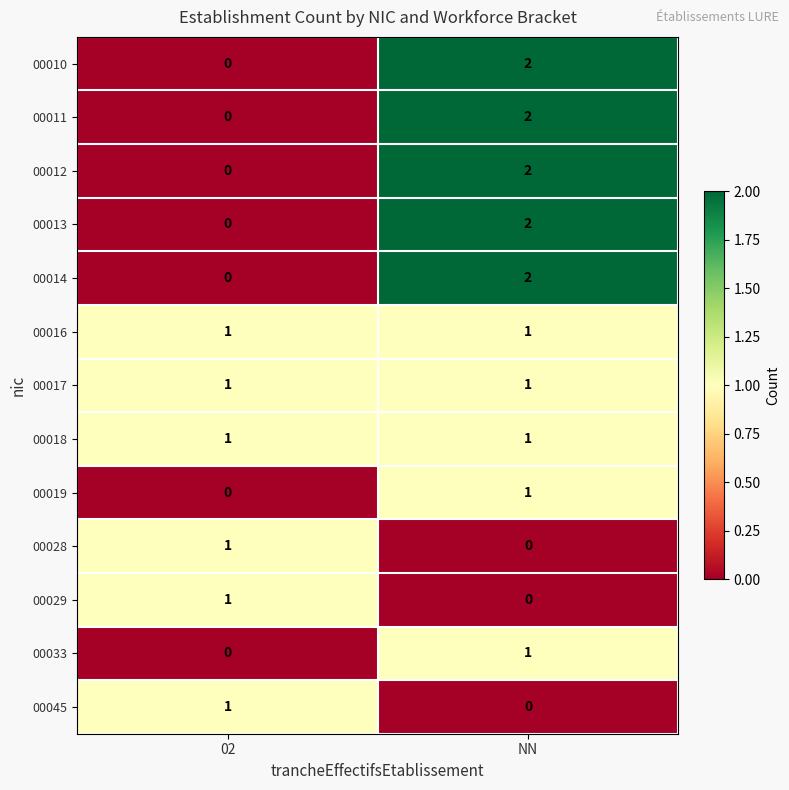

How many values in the 00012 series are below 2?

1